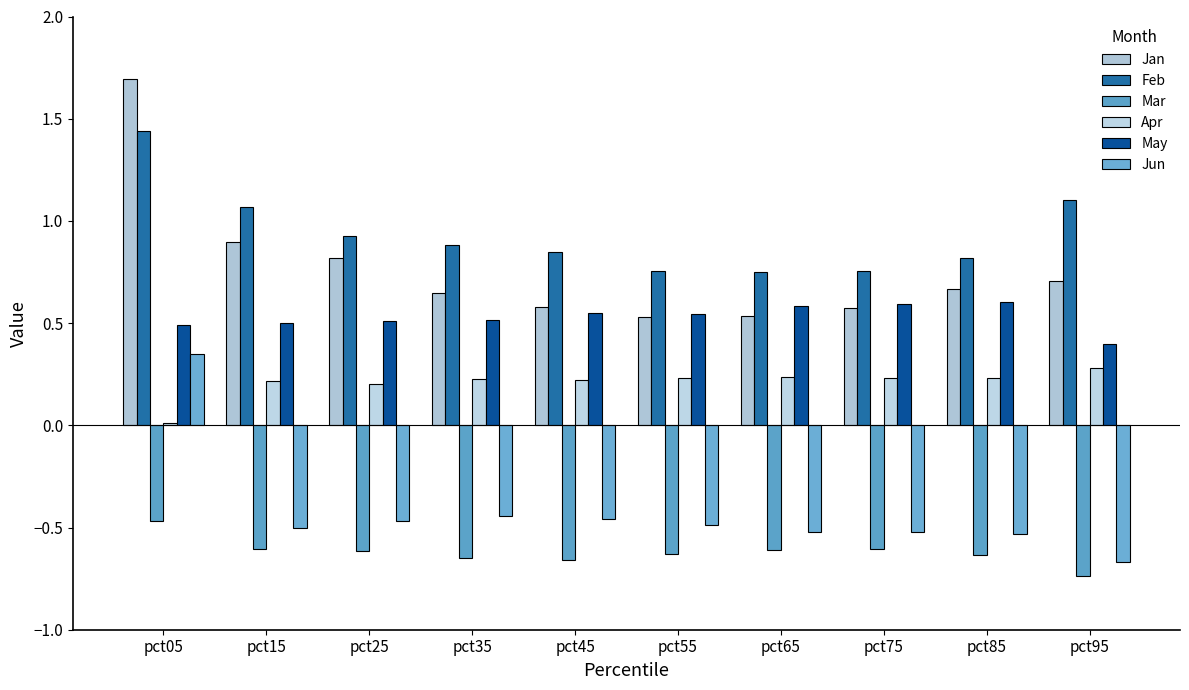

What is the value of the May bar at the 6th from the left?

0.5